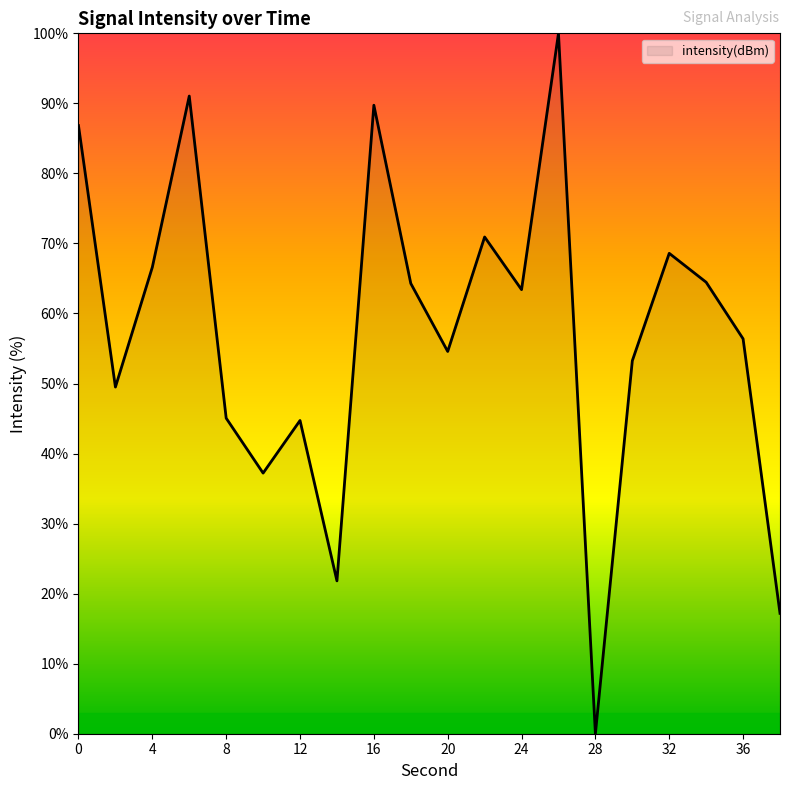

Does the chart display data point markers on the line(s)?

No